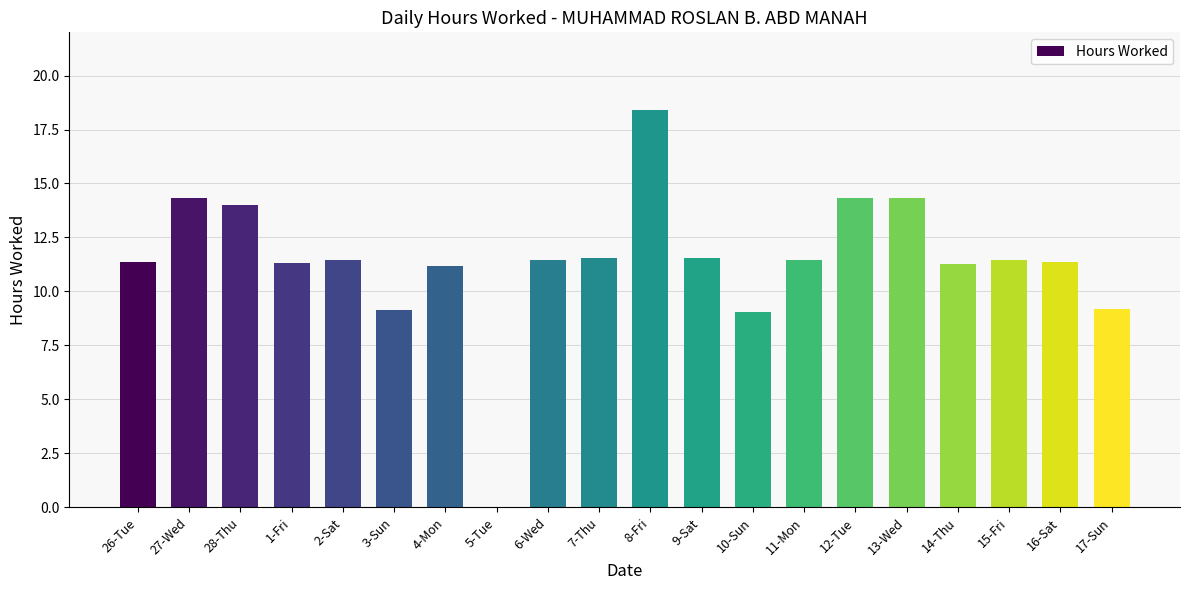

What is the sum of the values at 11-Mon and 13-Wed?

25.8